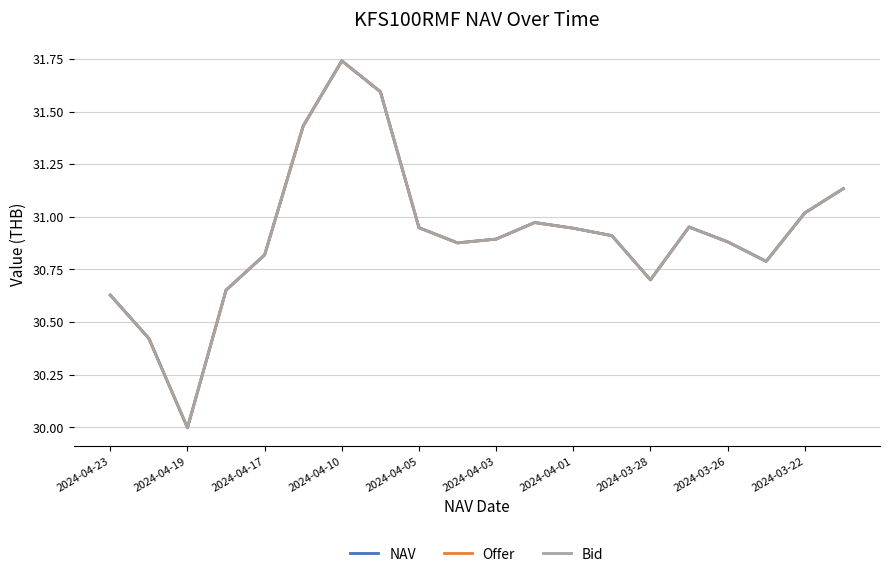

Does the chart have visible grid lines?

Yes